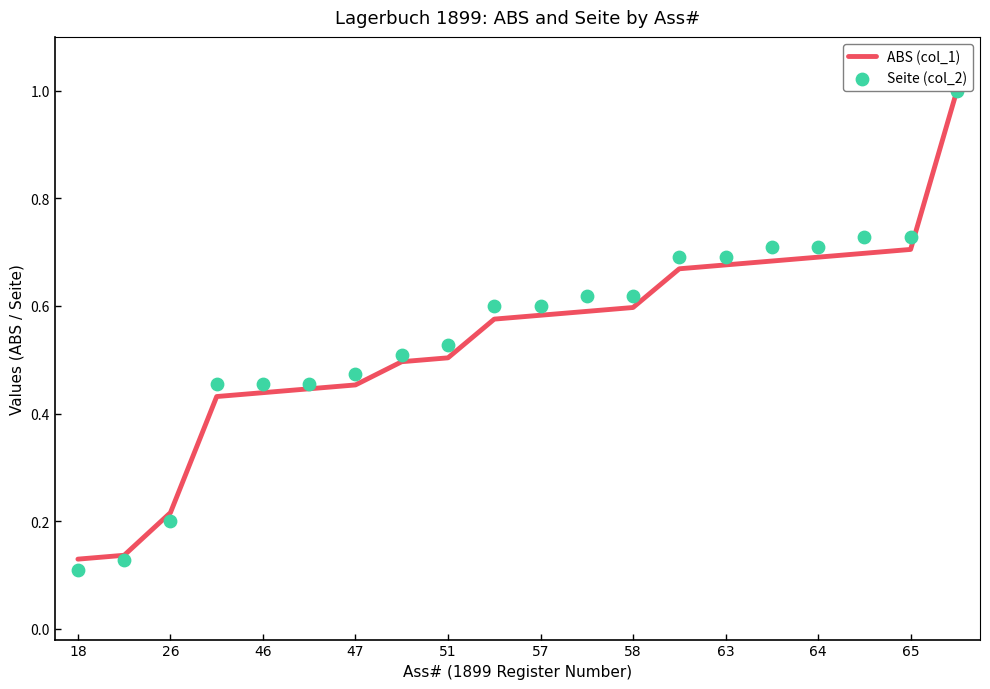

Which series has the largest total across all categories?

Seite (col_2)